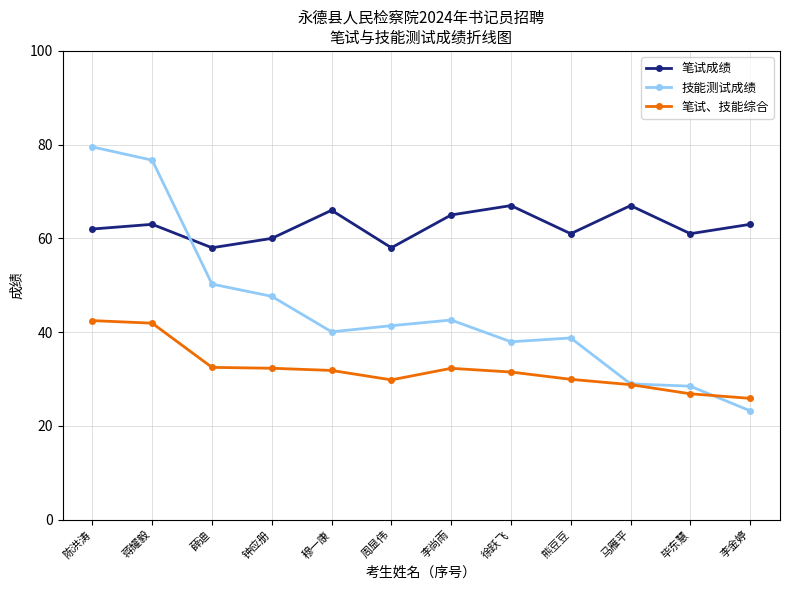

At which category does 技能测试成绩 reach its first local peak?

李尚雨